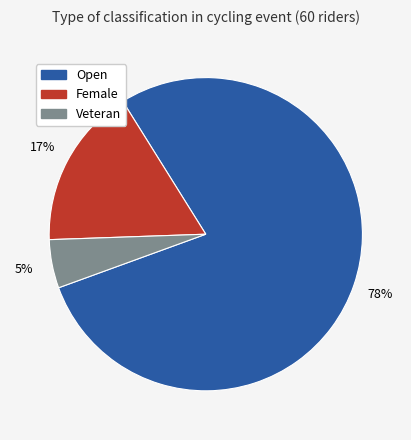

Which has a higher value, Open or Veteran?

Open